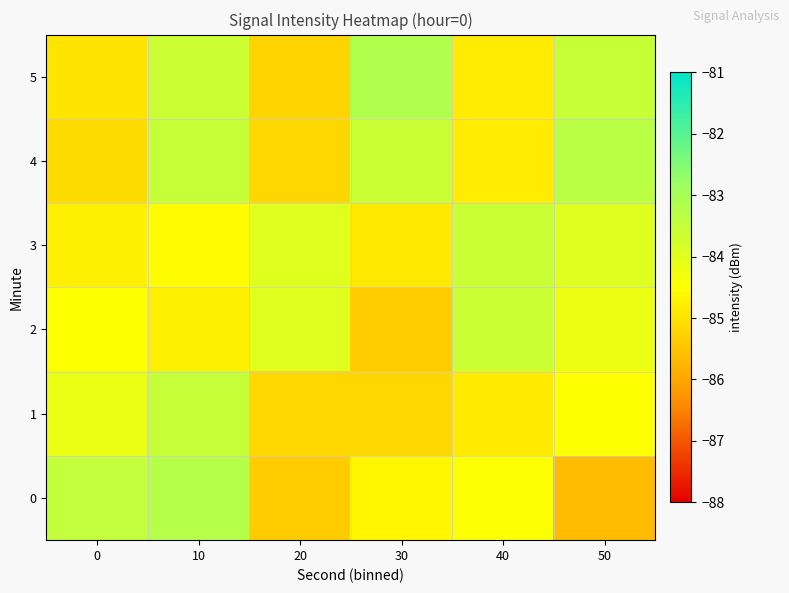

Reading right to left, transcribe all the data shown in this chart.

0: 50=-85.7	40=-84.5	30=-84.6	20=-85.4	10=-83.3	0=-83.5
1: 50=-84.5	40=-84.8	30=-85.2	20=-85.2	10=-83.5	0=-84.2
2: 50=-84.2	40=-83.6	30=-85.3	20=-84.0	10=-84.8	0=-84.5
3: 50=-83.9	40=-83.6	30=-84.9	20=-84.0	10=-84.6	0=-84.8
4: 50=-83.3	40=-84.8	30=-83.6	20=-85.2	10=-83.5	0=-85.1
5: 50=-83.5	40=-84.8	30=-83.2	20=-85.2	10=-83.6	0=-84.9